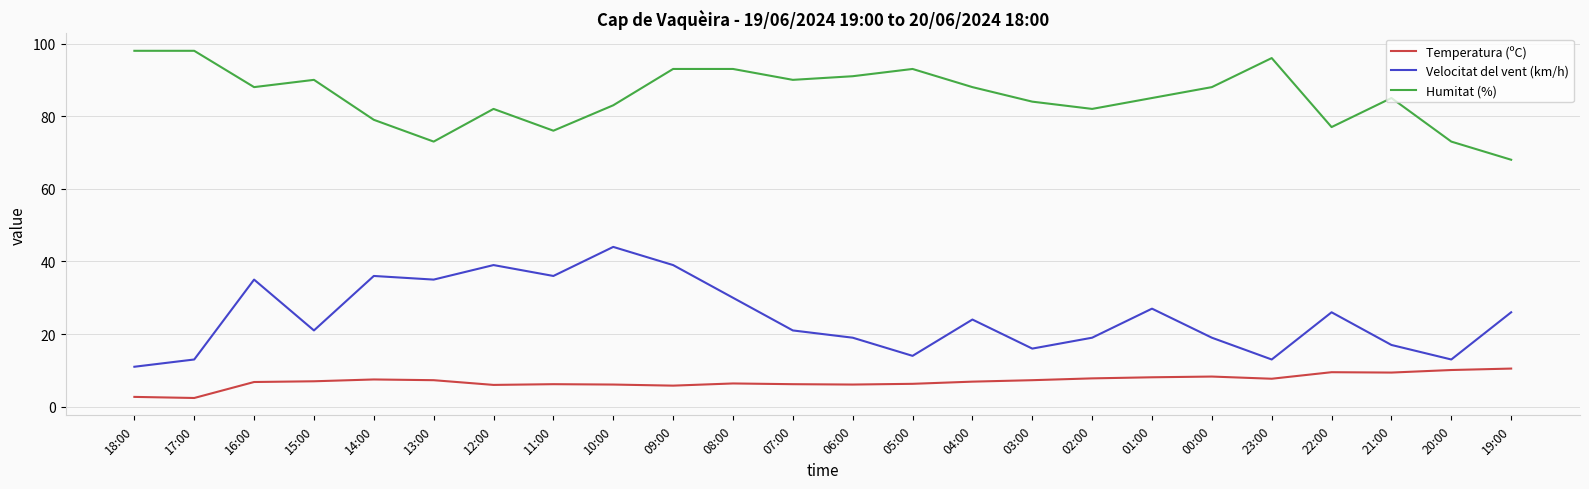

What is the average value of the Temperatura (ºC) series?

7.0